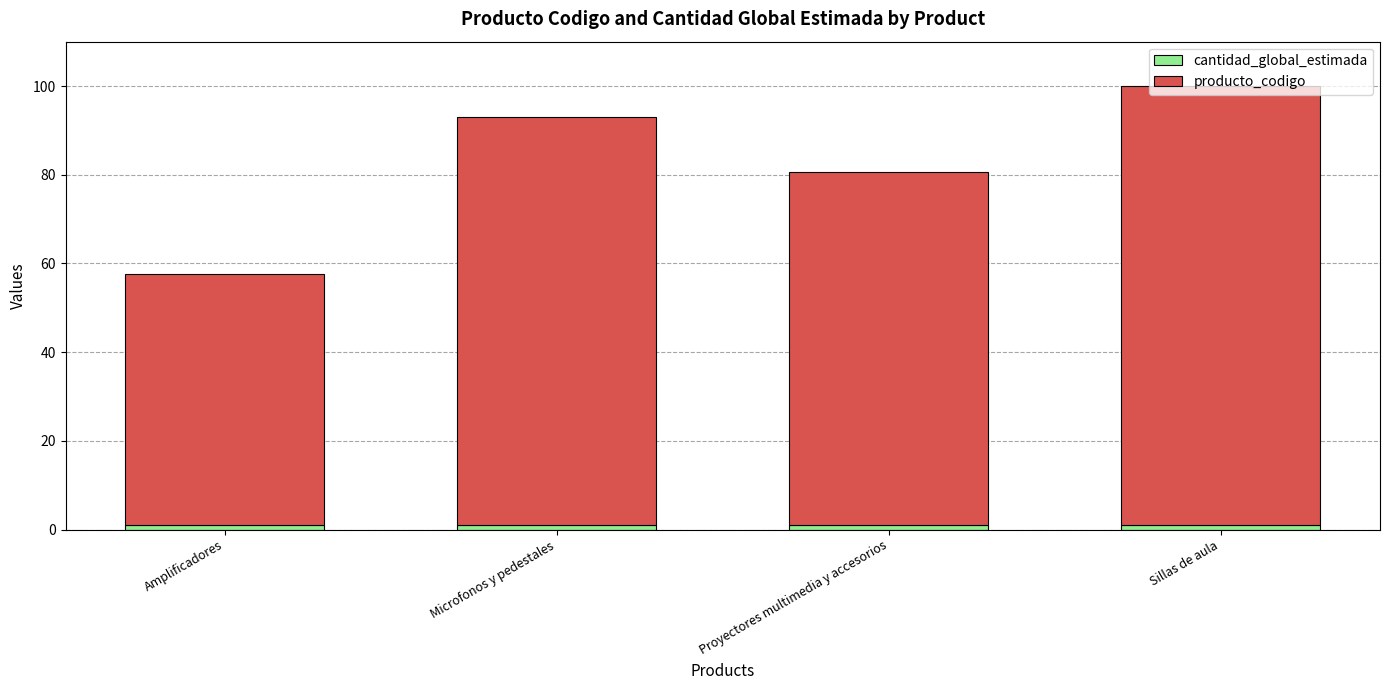

At which category is the sum across all series the highest?

Sillas de aula